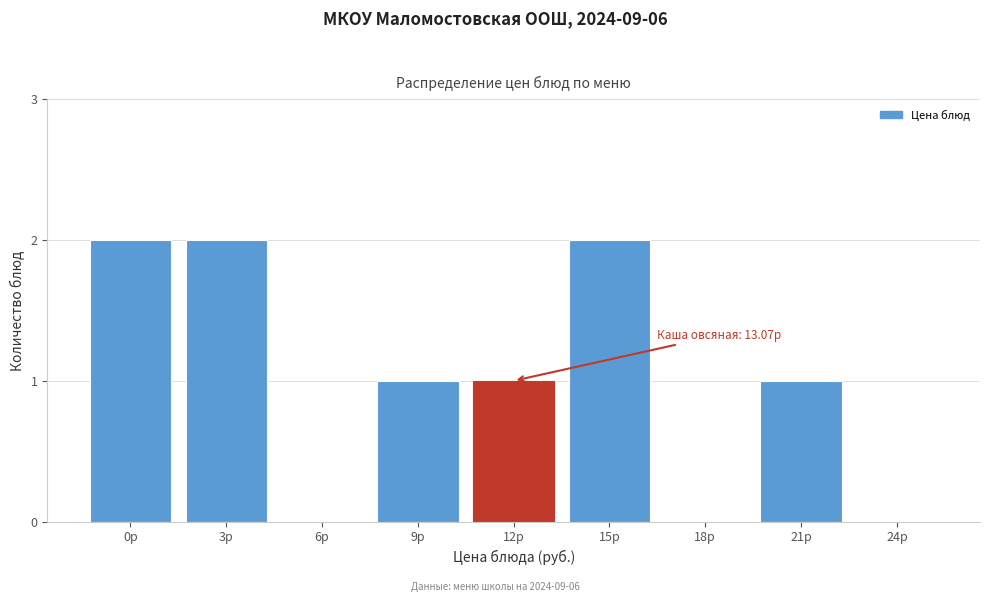

Reading right to left, transcribe all the data shown in this chart.

24р=0	21р=1	18р=0	15р=2	12р=1	9р=1	6р=0	3р=2	0р=2